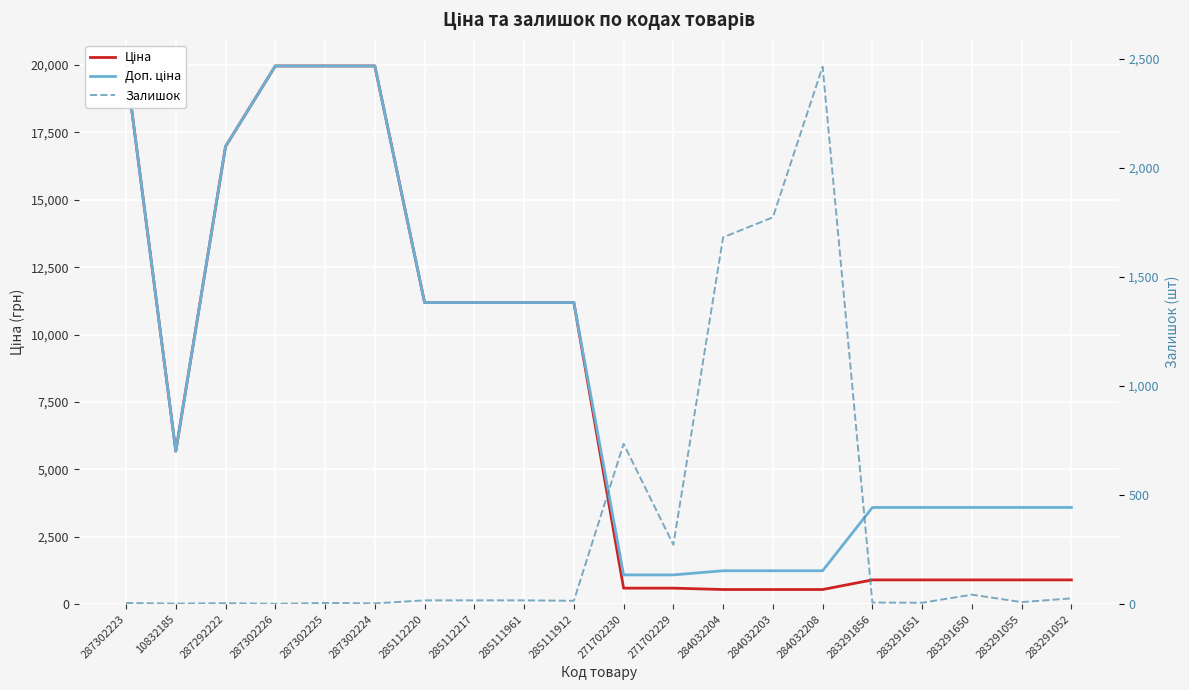

Reading right to left, list all the values displayed in this chart.

Ціна: 895.9	895.9	895.9	895.9	895.9	539.0	539.0	539.0	589.9	589.9	11188.2	11188.2	11188.2	11188.2	19964.2	19964.2	19964.2	16976.3	5673.8	19964.2
Доп. ціна: 3583.6	3583.6	3583.6	3583.6	3583.6	1235.4	1235.4	1235.4	1081.7	1081.7	11188.2	11188.2	11188.2	11188.2	19964.2	19964.2	19964.2	16976.3	5673.8	19964.2
Залишок: 26.0	9.0	43.0	6.0	7.0	2465.0	1774.0	1682.0	272.0	735.0	15.0	17.0	17.0	17.0	3.0	5.0	1.0	4.0	2.0	5.0